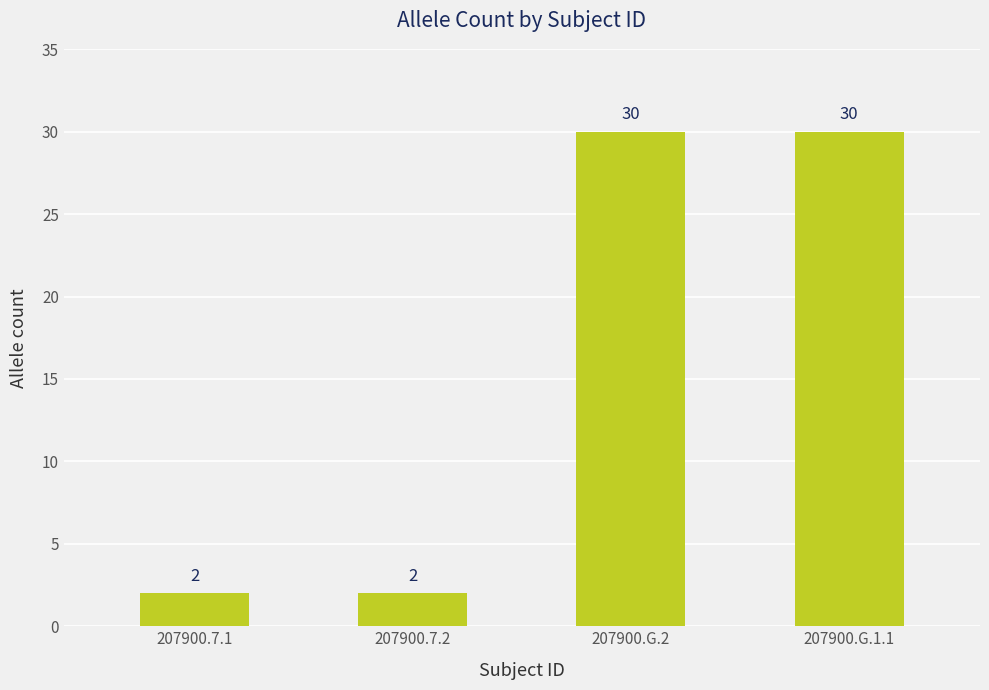

Reading left to right, extract all data points from this chart.

207900.7.1=2	207900.7.2=2	207900.G.2=30	207900.G.1.1=30